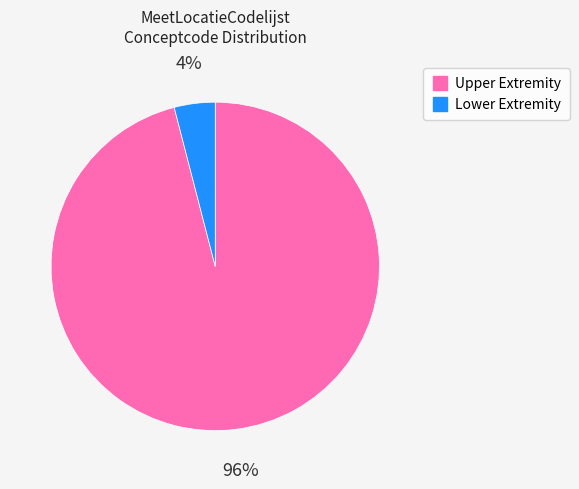

Is there any slice that represents more than half of the pie?

Yes